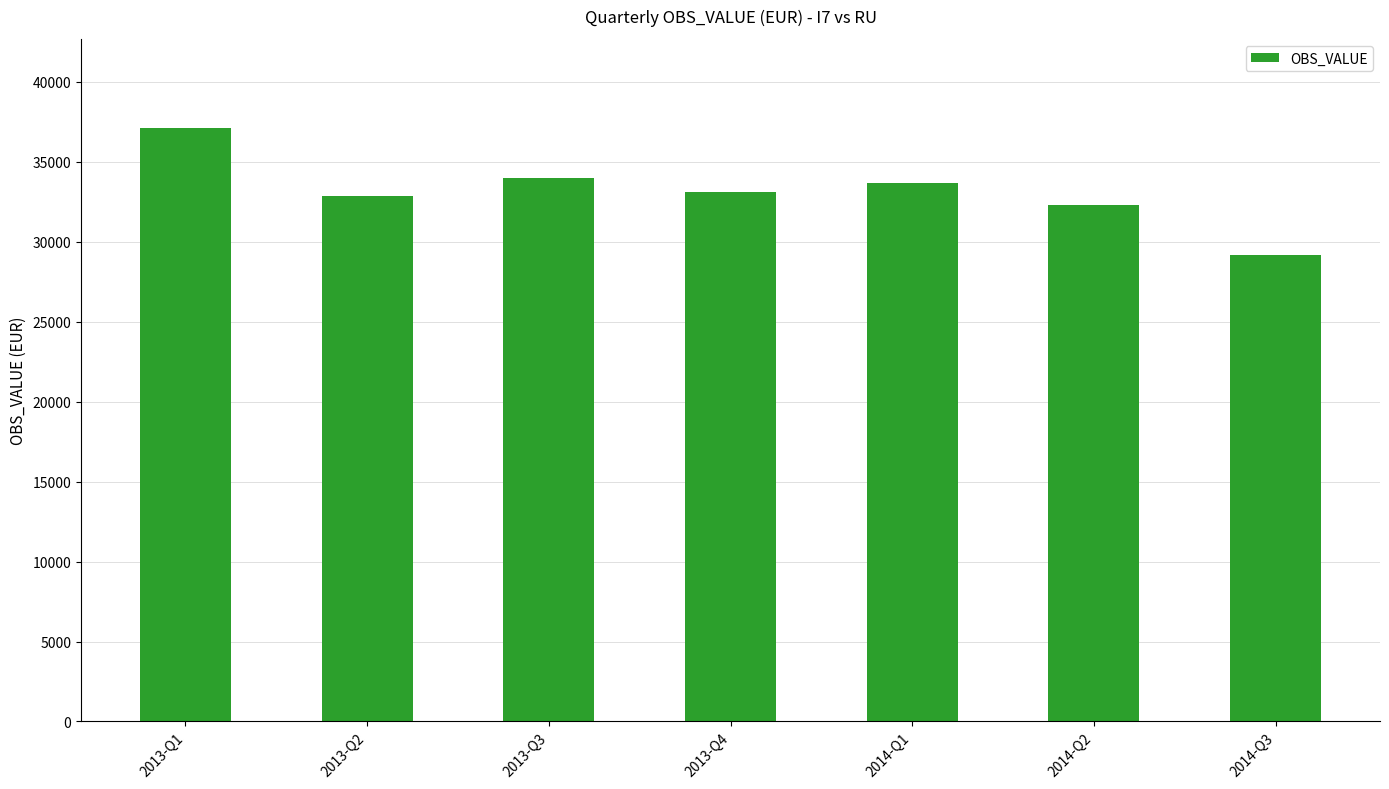

What is the ratio of the value at 2013-Q2 to the value at 2013-Q4?

1.0